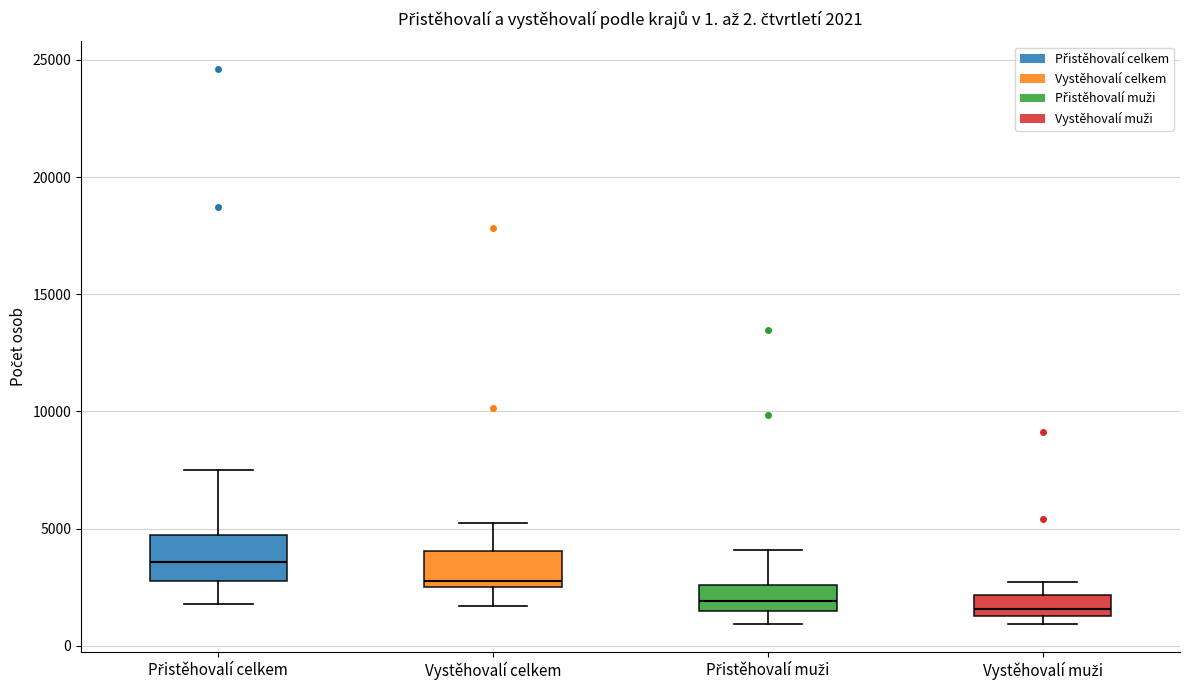

Which box has the highest median line?

Přistěhovalí celkem